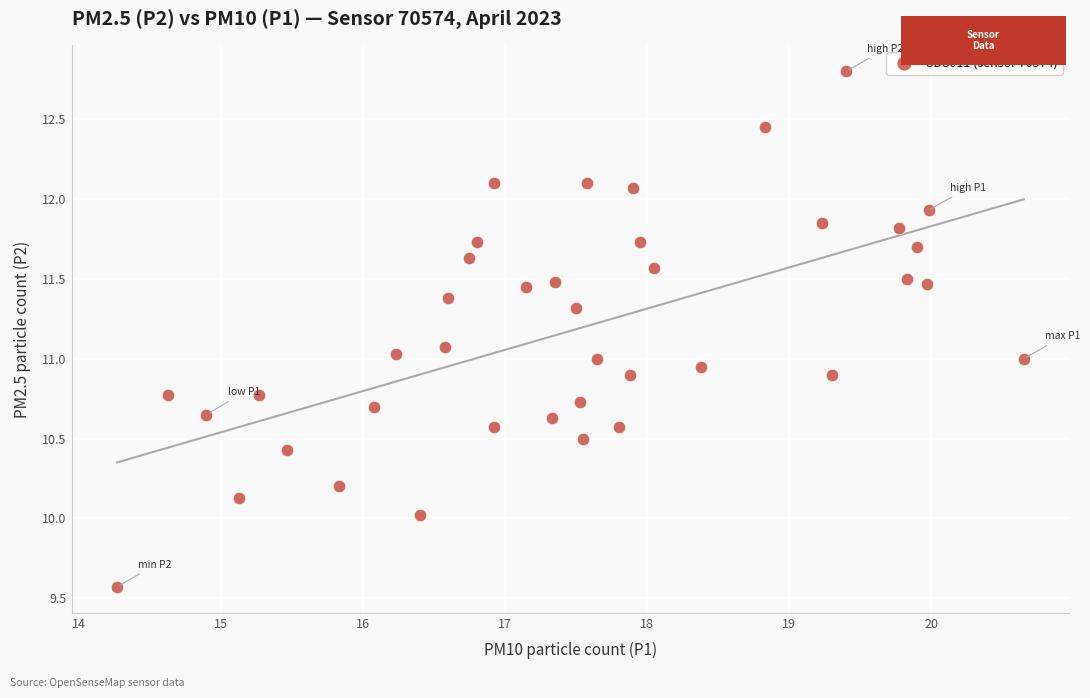

What is the range of X values (max minus min)?

6.4